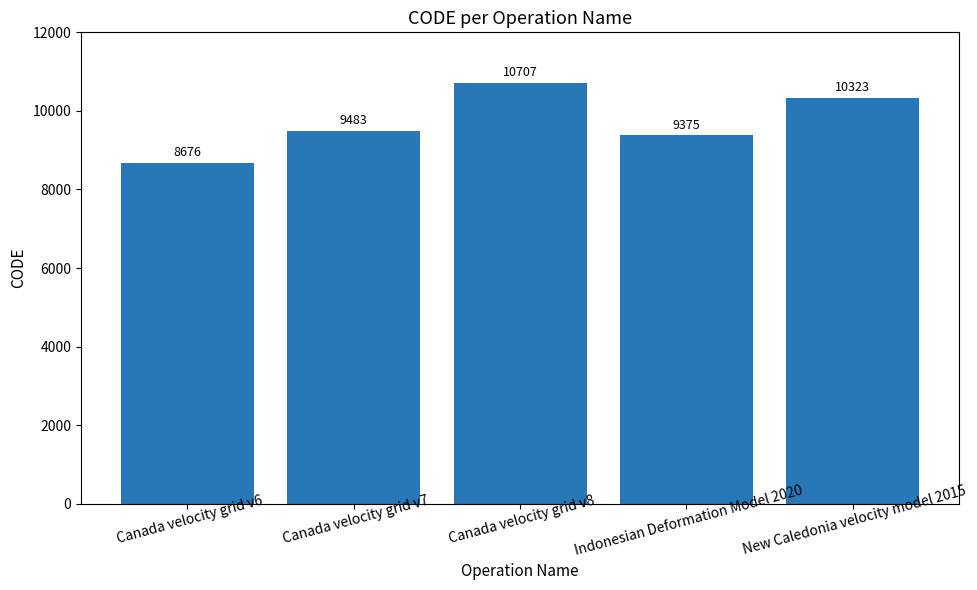

Reading left to right, what are all the values shown in this chart?

Canada velocity grid v6=8676	Canada velocity grid v7=9483	Canada velocity grid v8=10707	Indonesian Deformation Model 2020=9375	New Caledonia velocity model 2015=10323